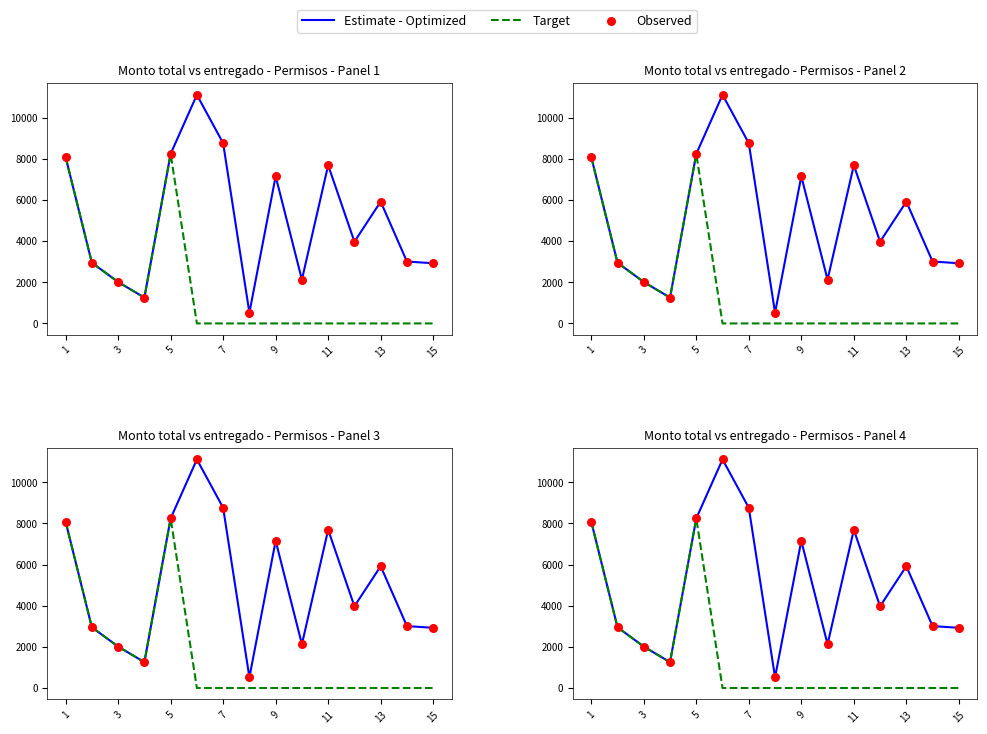

At how many categories does at least one series exceed 10100?

1